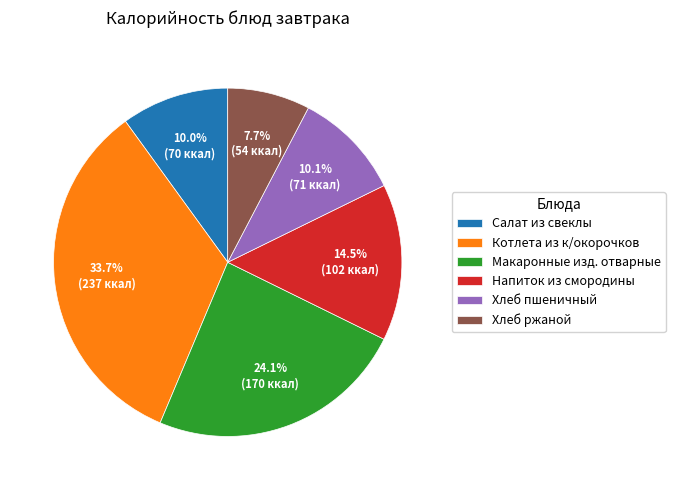

To the nearest percent, what percentage of the pie is Макаронные изд. отварные?

24%